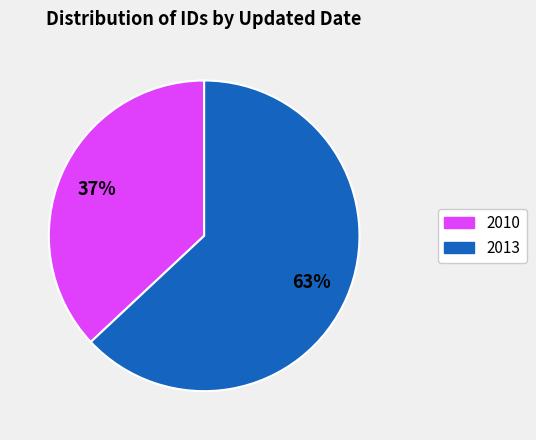

Is there any slice that represents more than half of the pie?

Yes